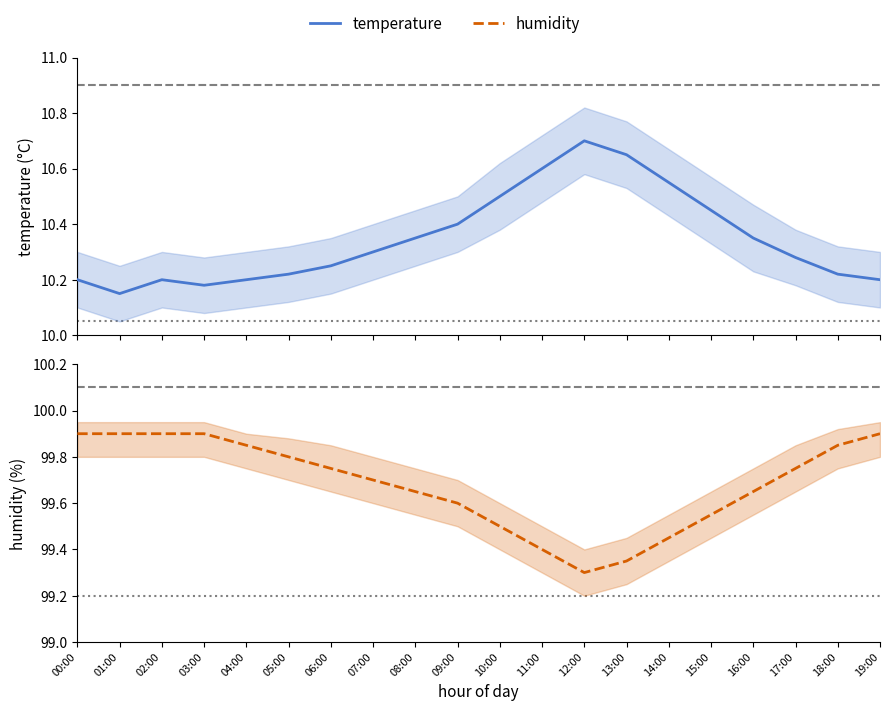

Reading left to right, what are all the values shown in this chart?

temperature: 00:00=10.2	01:00=10.2	02:00=10.2	03:00=10.2	04:00=10.2	05:00=10.2	06:00=10.2	07:00=10.3	08:00=10.3	09:00=10.4	10:00=10.5	11:00=10.6	12:00=10.7	13:00=10.7	14:00=10.6	15:00=10.4	16:00=10.3	17:00=10.3	18:00=10.2	19:00=10.2
humidity: 00:00=99.9	01:00=99.9	02:00=99.9	03:00=99.9	04:00=99.8	05:00=99.8	06:00=99.8	07:00=99.7	08:00=99.7	09:00=99.6	10:00=99.5	11:00=99.4	12:00=99.3	13:00=99.3	14:00=99.5	15:00=99.5	16:00=99.7	17:00=99.8	18:00=99.8	19:00=99.9